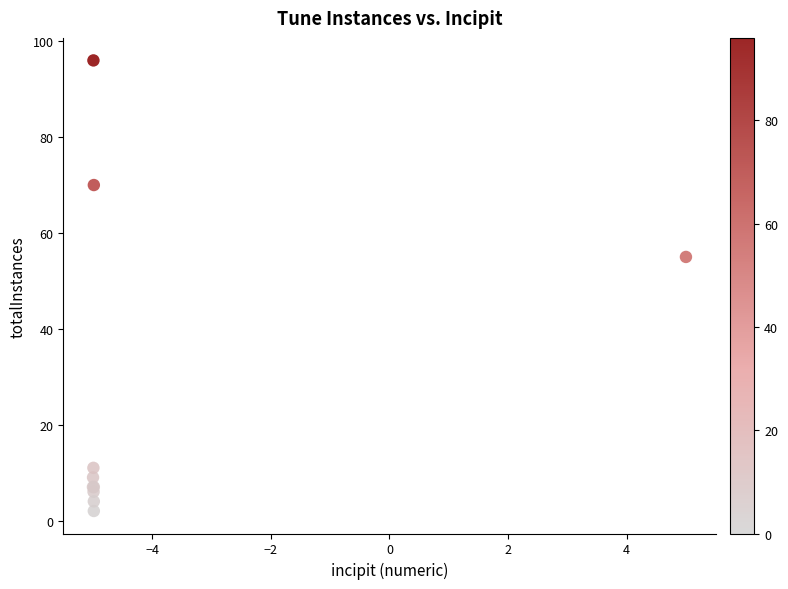

What Y value in the scatter plot is closest to 49?

55